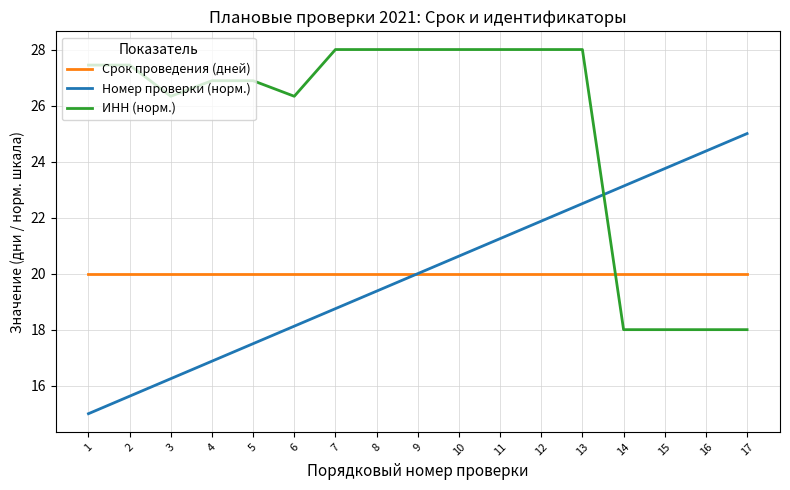

Which series has the largest total across all categories?

ИНН (норм.)